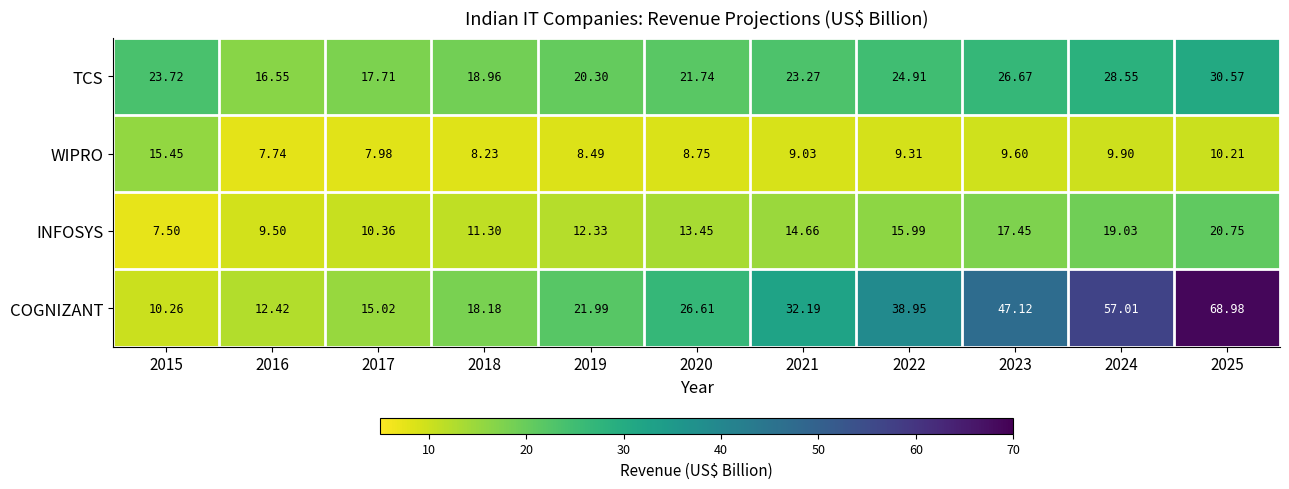

Which series has the widest spread of values?

COGNIZANT